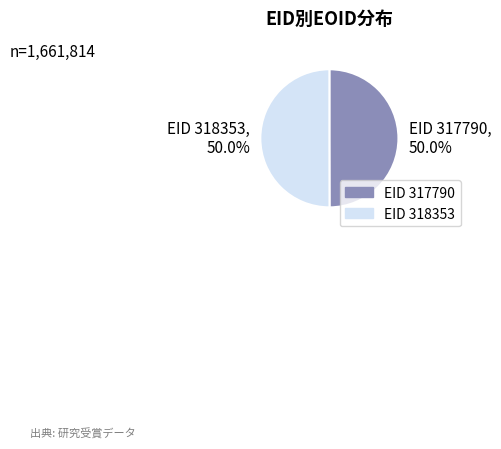

Count the number of slices in the pie.

2